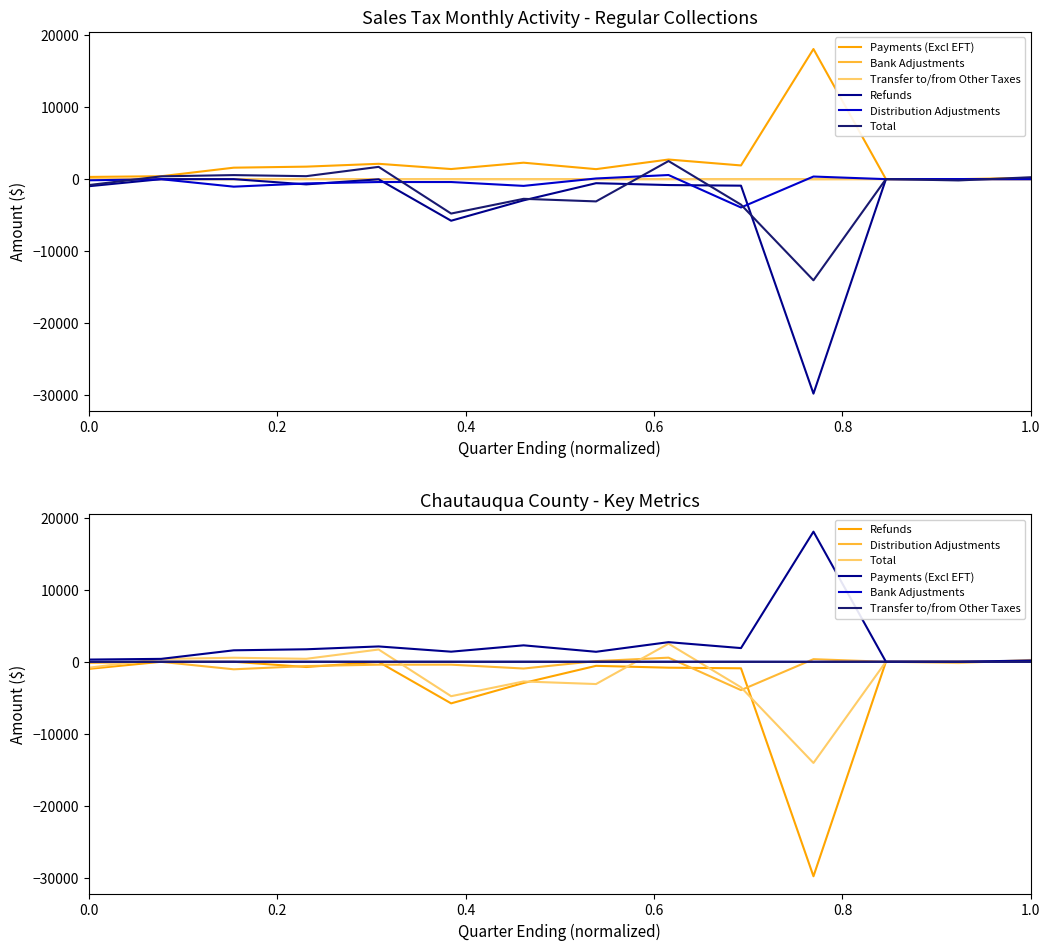

List the series in order of their peak value, lowest first.

Transfer to/from Other Taxes, Refunds, Bank Adjustments, Distribution Adjustments, Total, Payments (Excl EFT)